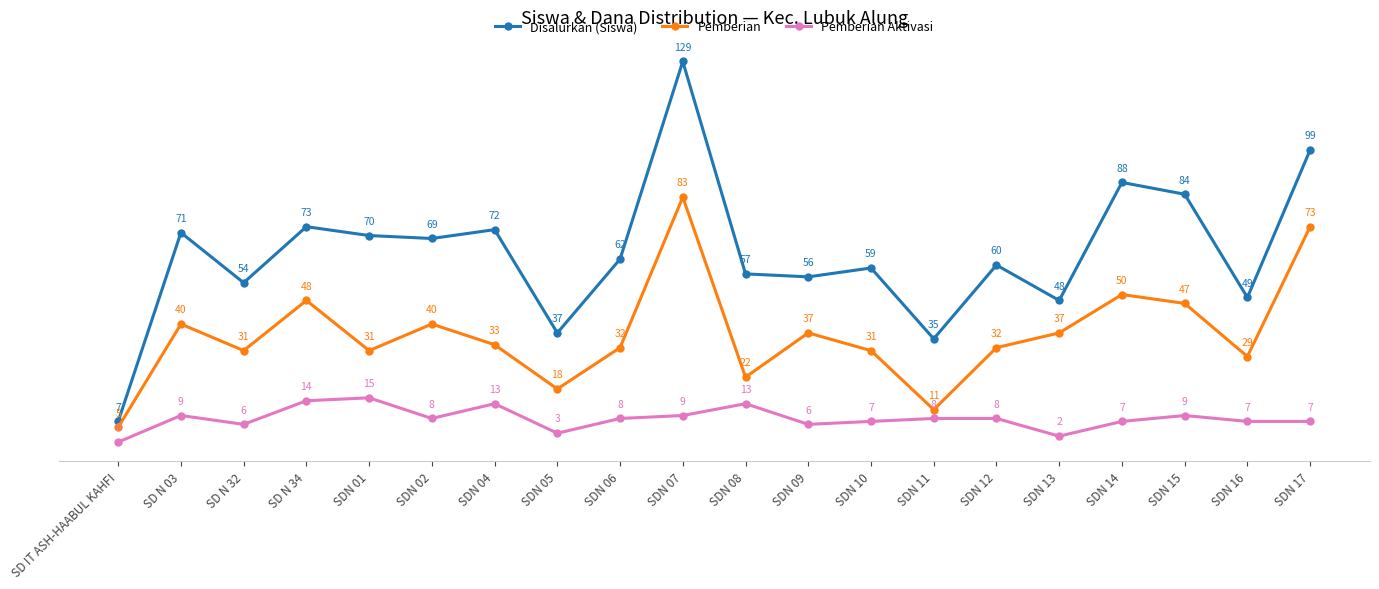

The value of Pemberian at SDN 16 is 9. True or false?

False